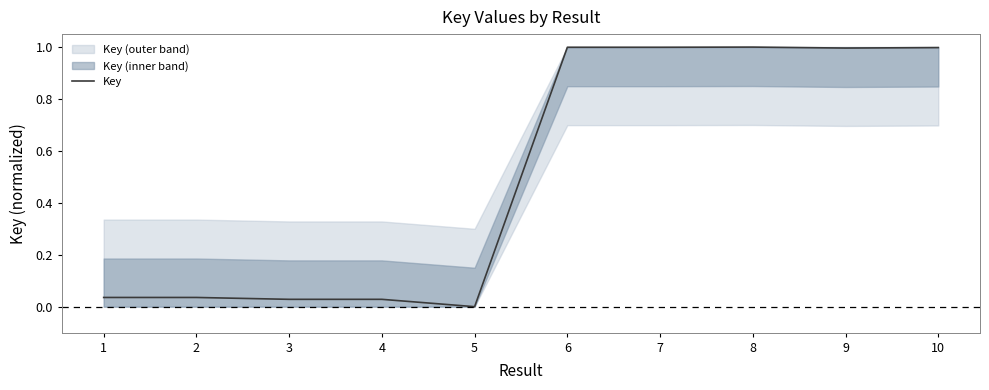

Read the value at 7.

1.0